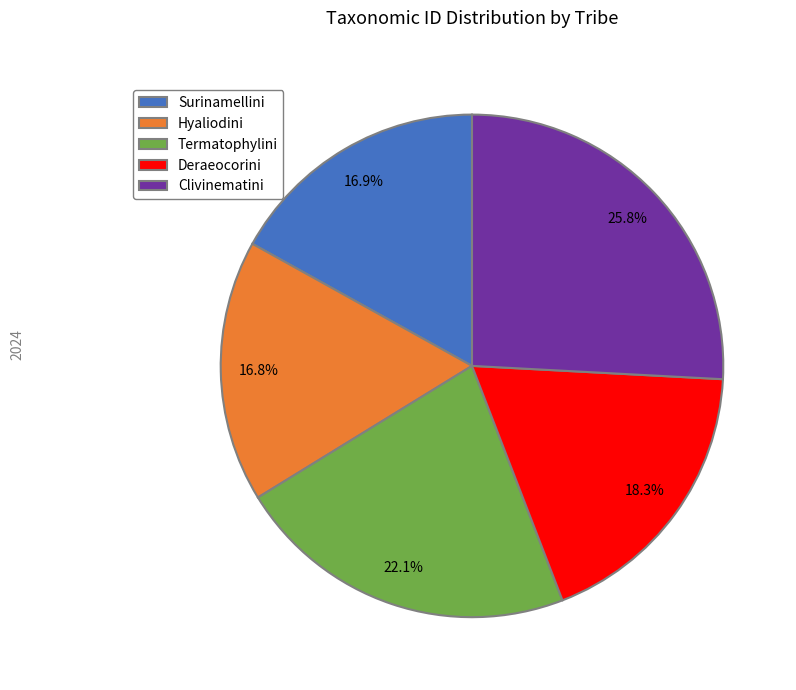

Which has a higher value, Hyaliodini or Termatophylini?

Termatophylini